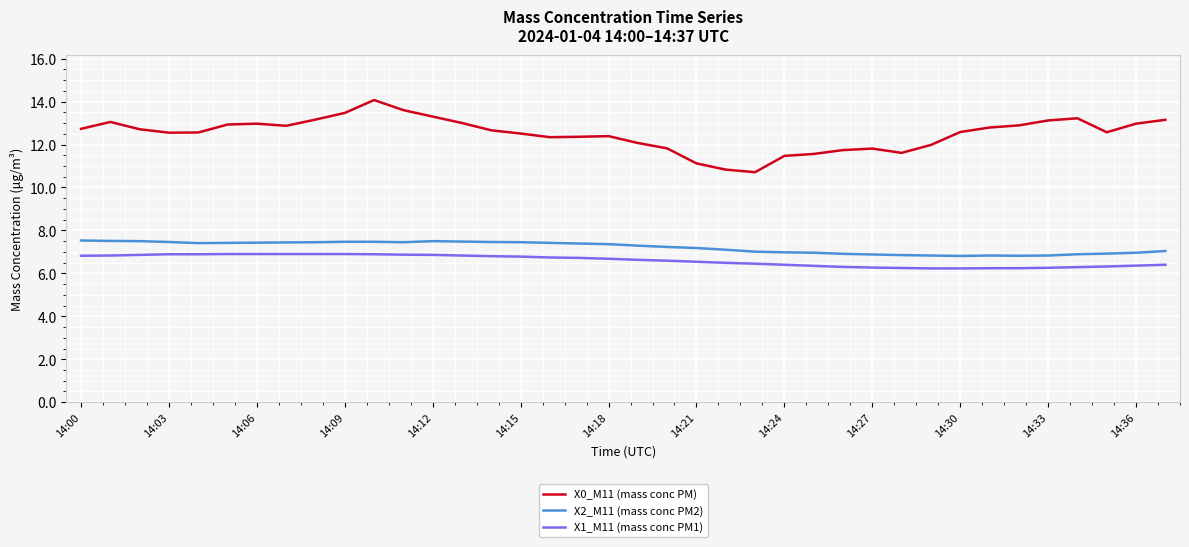

What is the difference between the maximum and minimum values in the X2_M11 (mass conc PM2) series?

0.7